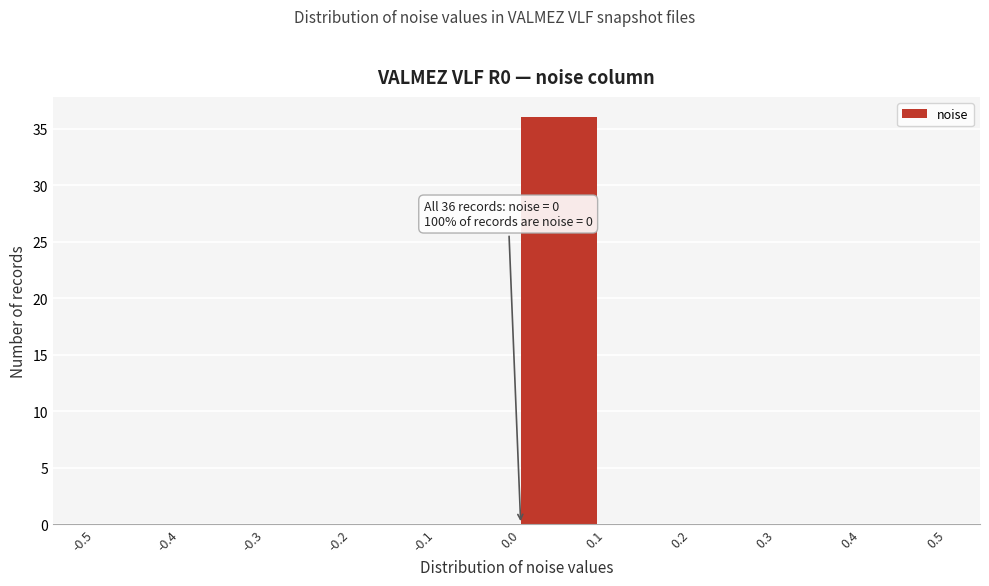

Which range on the x-axis has the tallest bar?

0.0 to 0.1